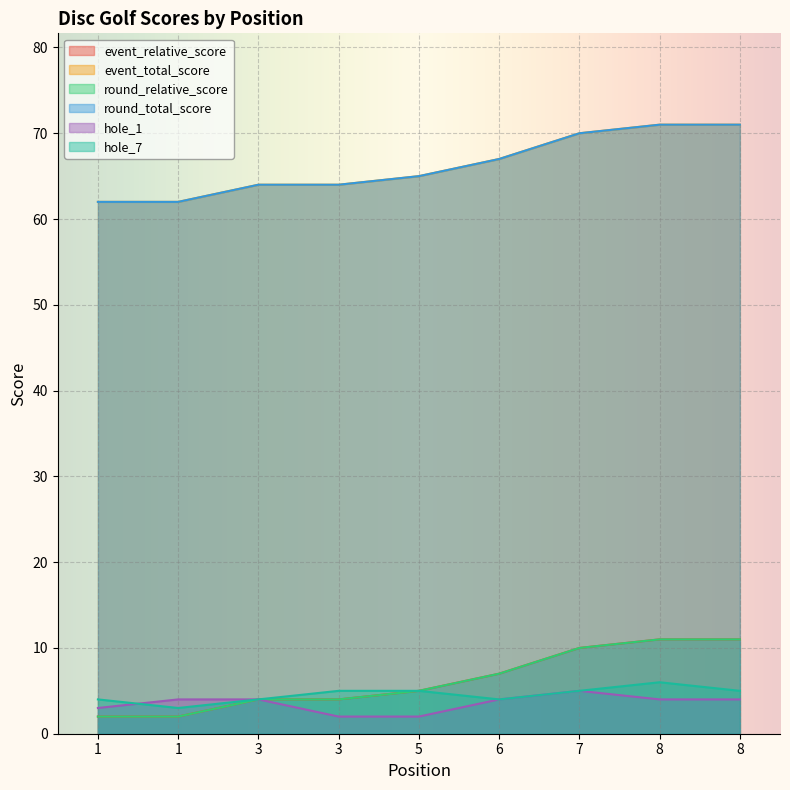

Which series has the largest range (max minus min)?

event_relative_score